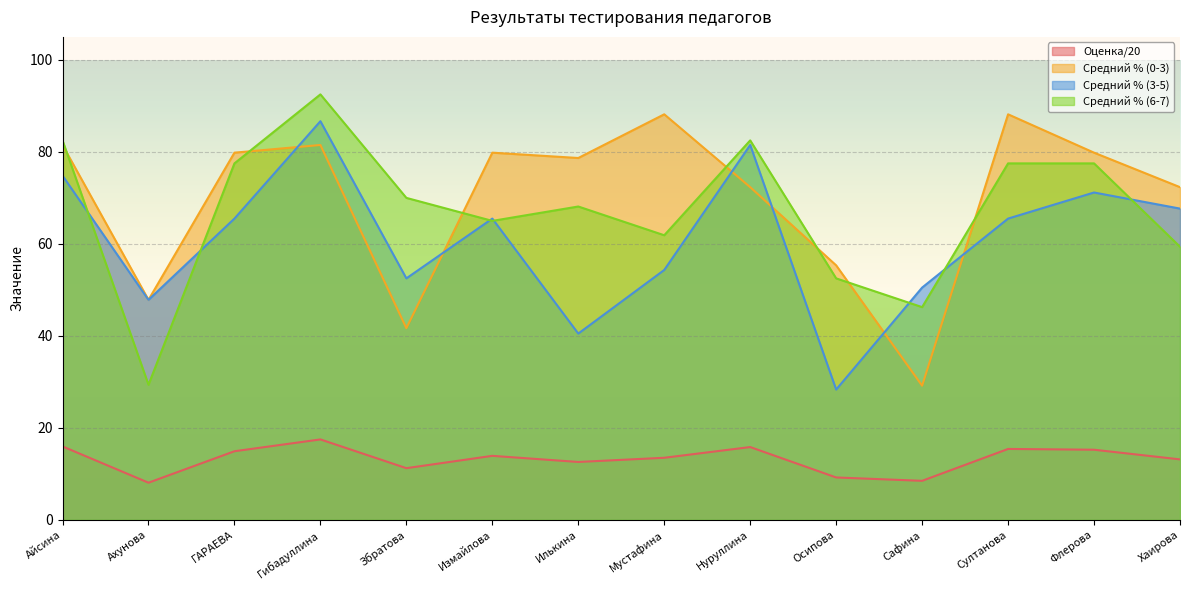

Is the value of Средний % (3-5) at Збратова greater than the value of Оценка/20 at Ахунова?

Yes